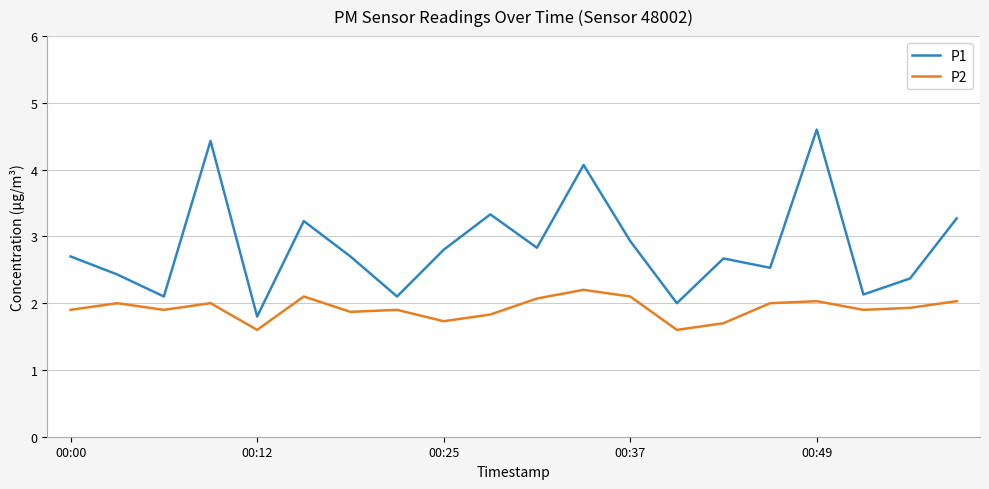

What is the highest value of the P1 series?

4.6